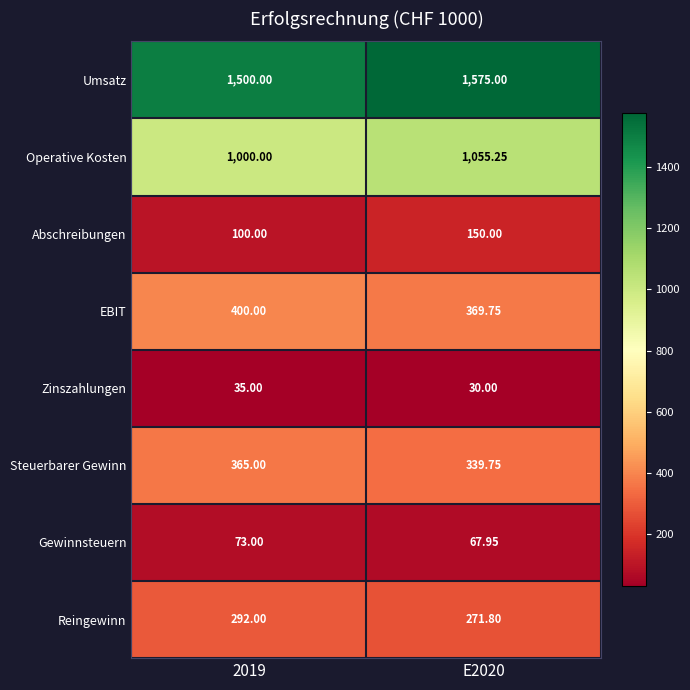

Which series has the widest spread of values?

Umsatz